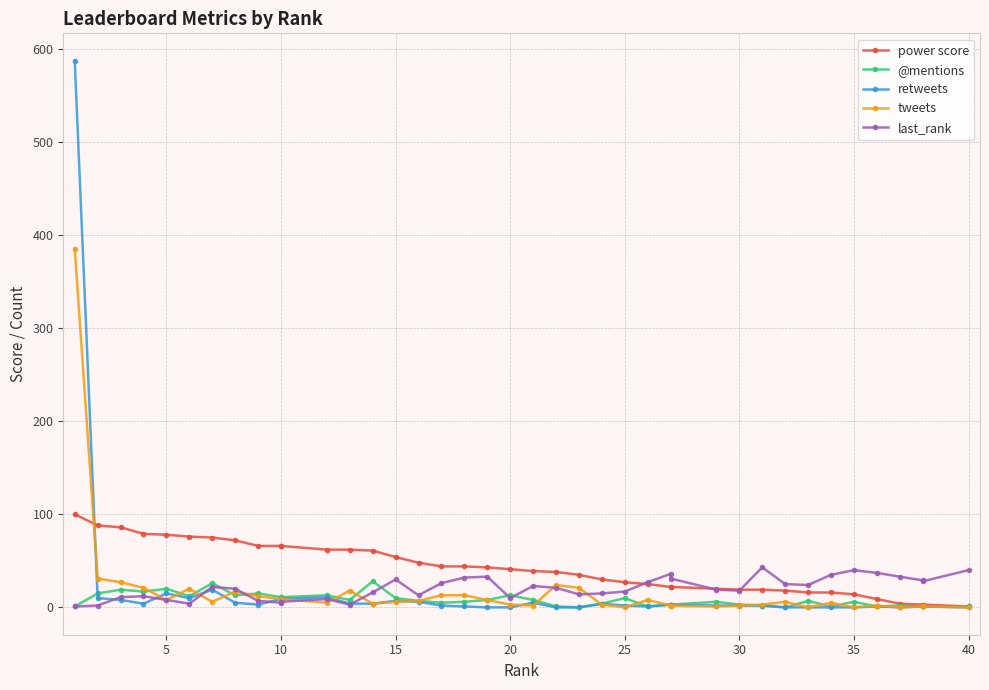

At how many categories does at least one series exceed 40?

21